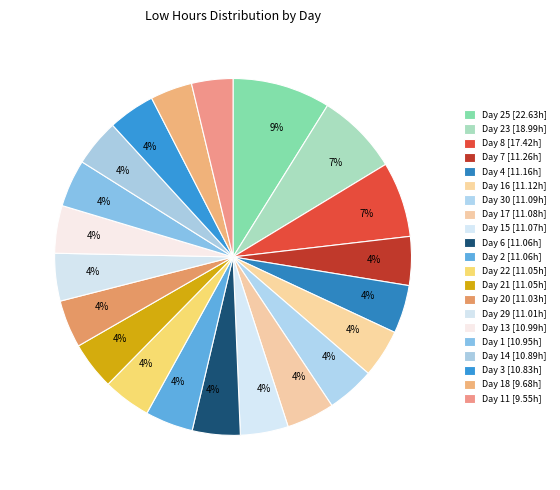

Does any single category account for the majority?

No